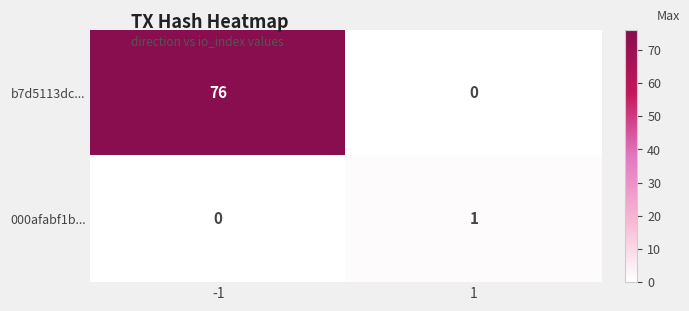

What is the difference between the maximum and minimum values in the b7d5113dc... series?

76